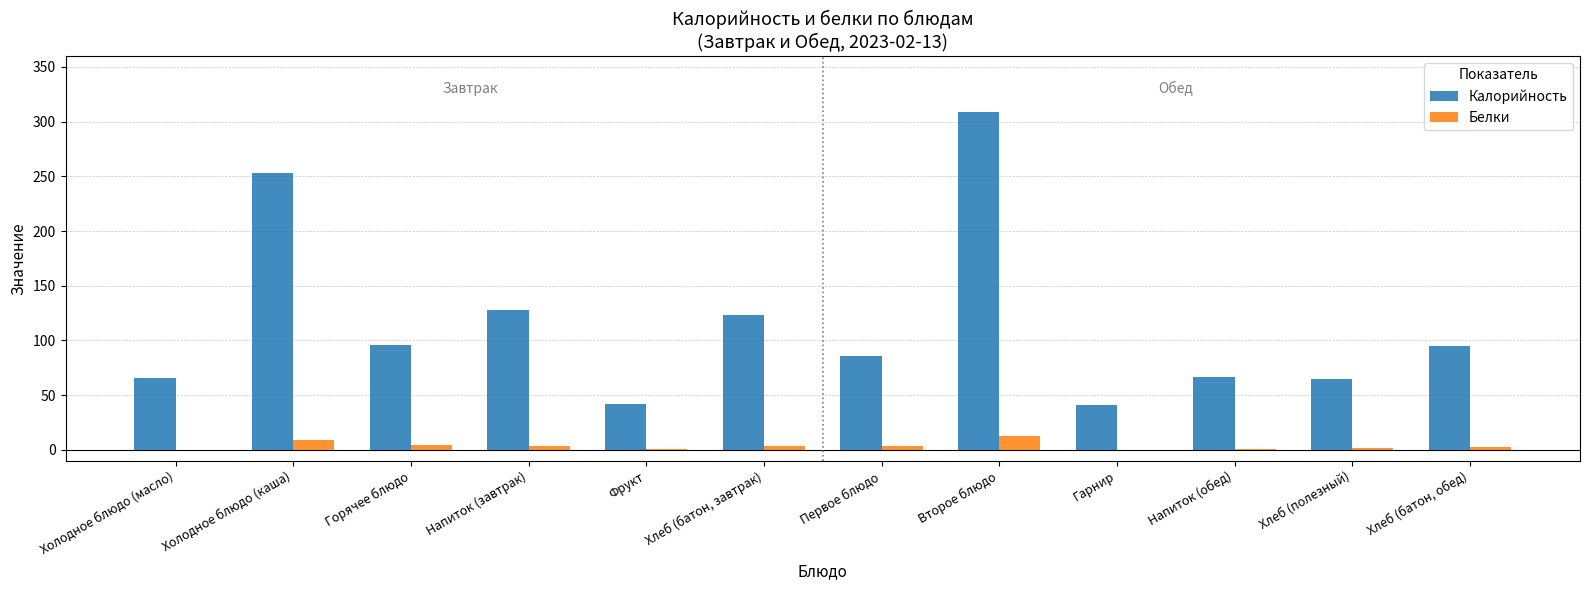

At which category is the sum across all series the highest?

Второе блюдо